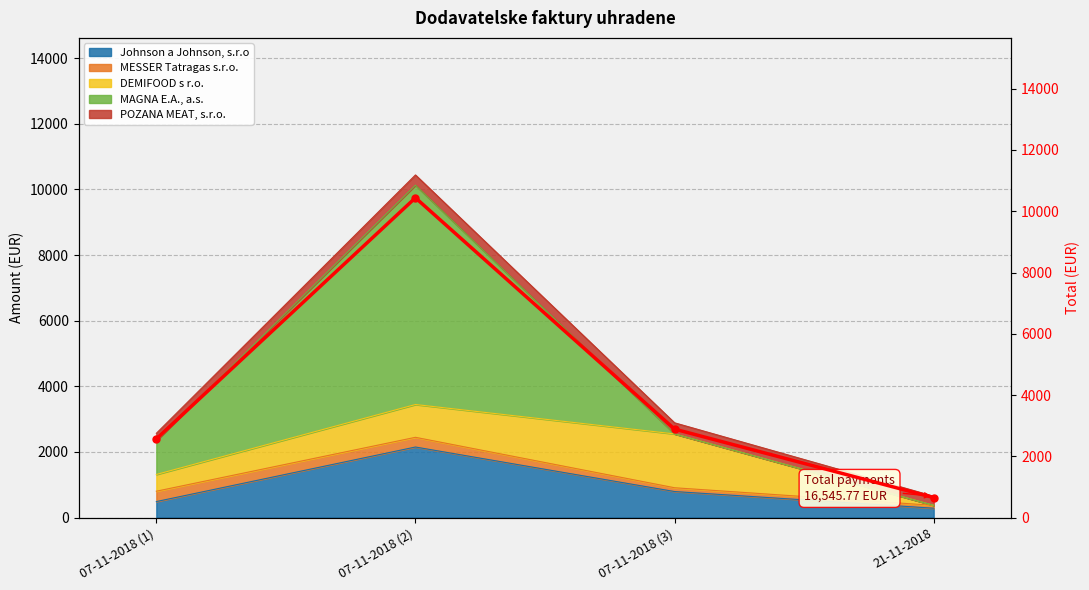

What is the label of the 2nd point from the left?

07-11-2018 (2)